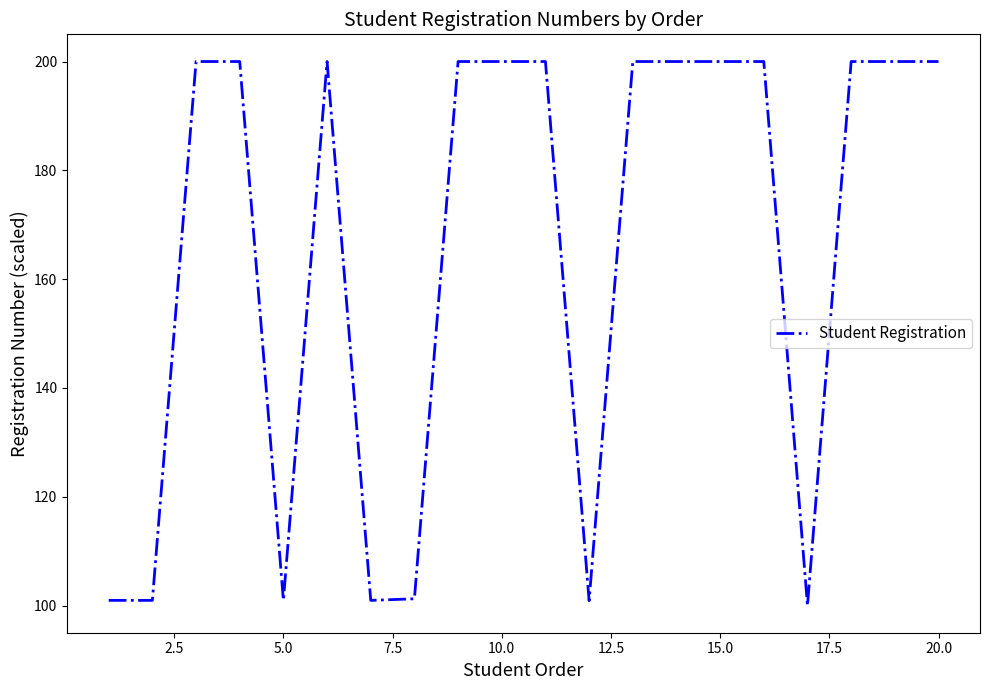

What is the minimum value shown in the chart?

100.0